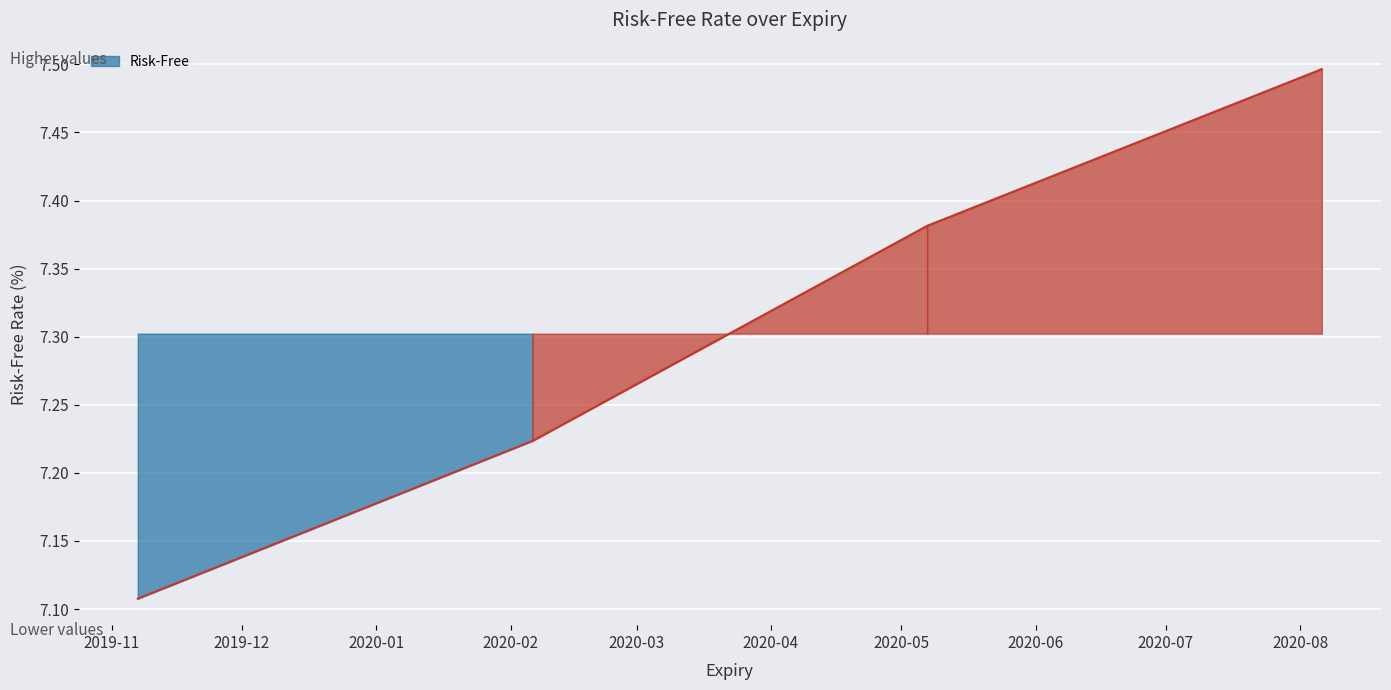

True or false: there are more than 0 points higher than both neighbors.

False